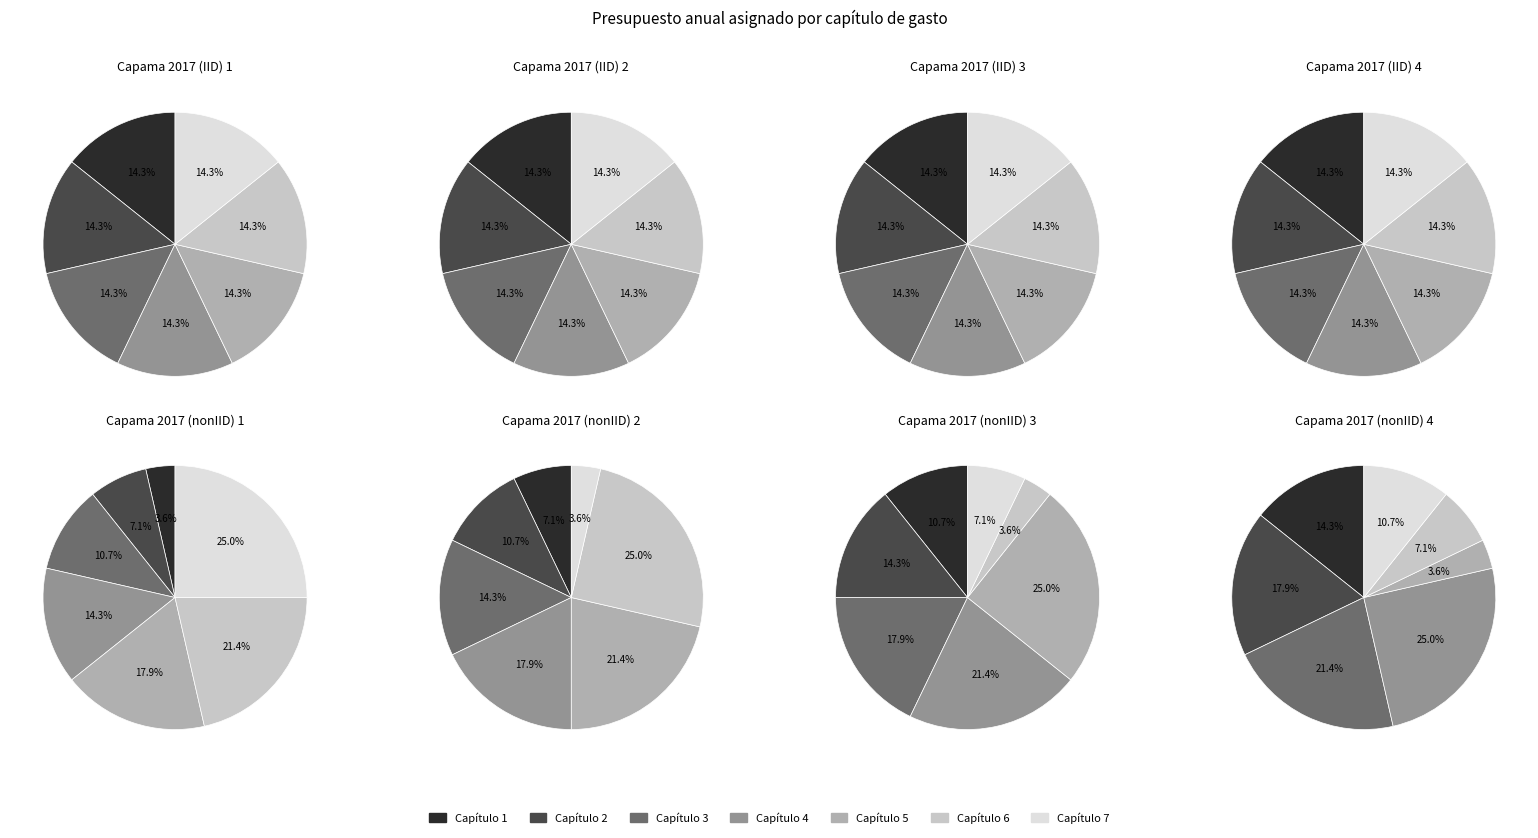

To the nearest percent, what percentage of the pie is Capítulo 2?

7%